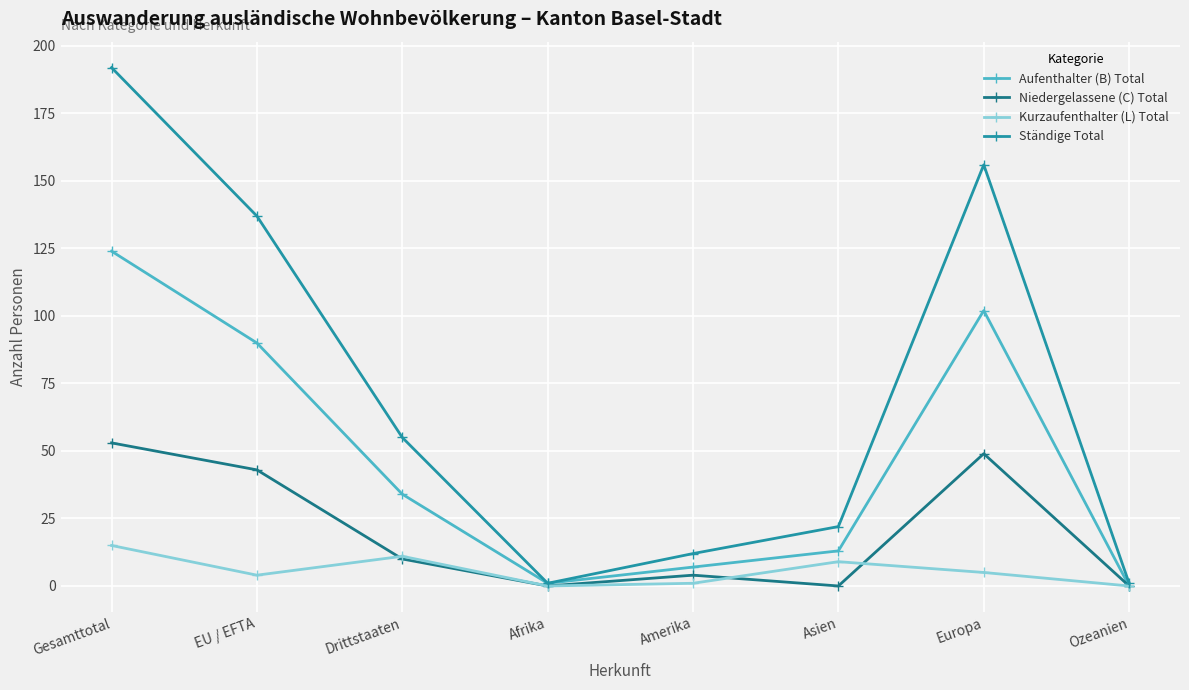

What is the value of the Kurzaufenthalter (L) Total point at the 6th from the left?

9